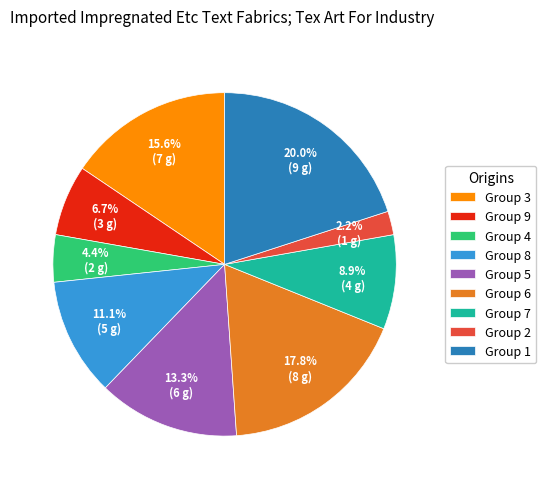

Which has a higher value, Group 3 or Group 2?

Group 3